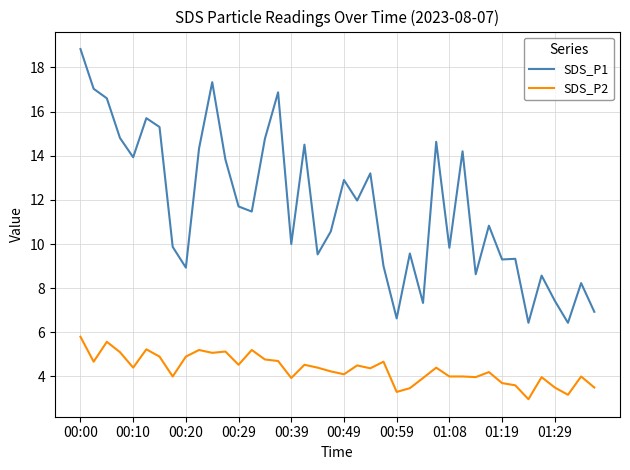

What is the smallest value displayed?

3.0